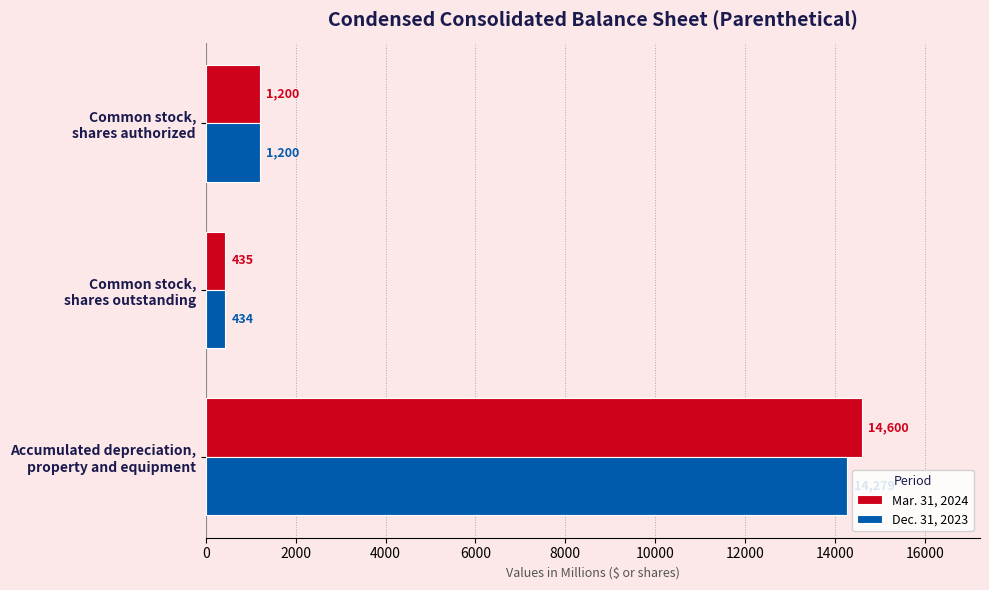

What is the smallest value displayed?

434